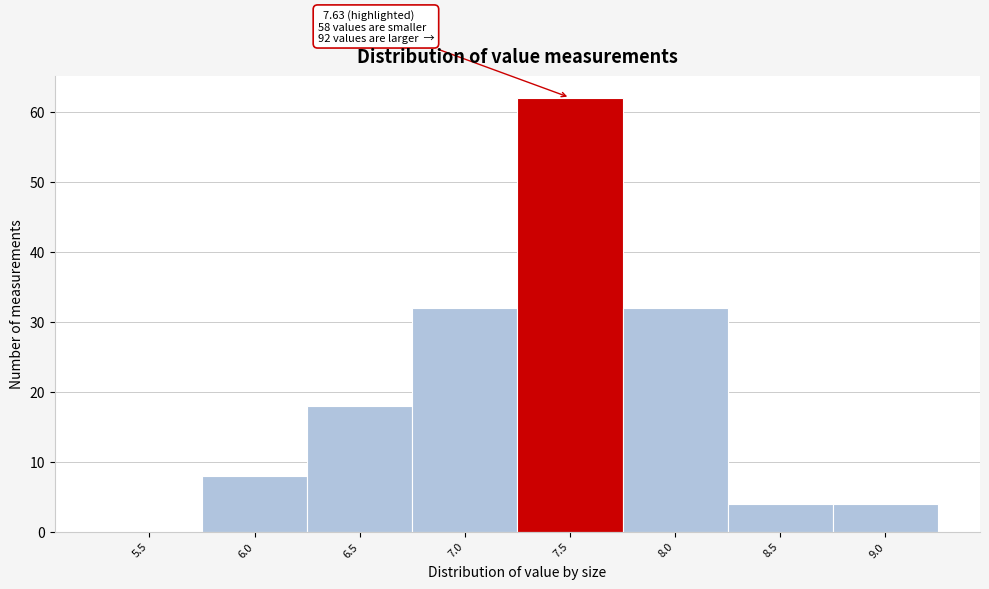

Reading left to right, extract all data points from this chart.

5.5=0	6.0=8	6.5=18	7.0=32	7.5=62	8.0=32	8.5=4	9.0=4